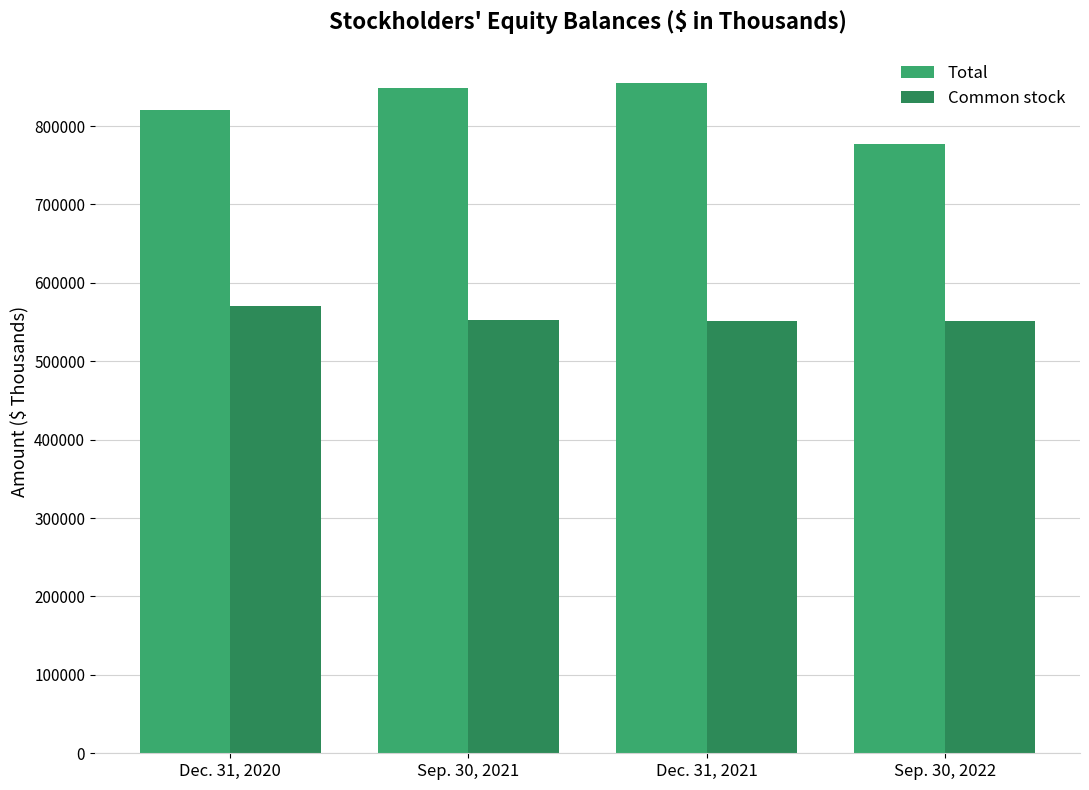

What position from the right is Dec. 31, 2020?

4